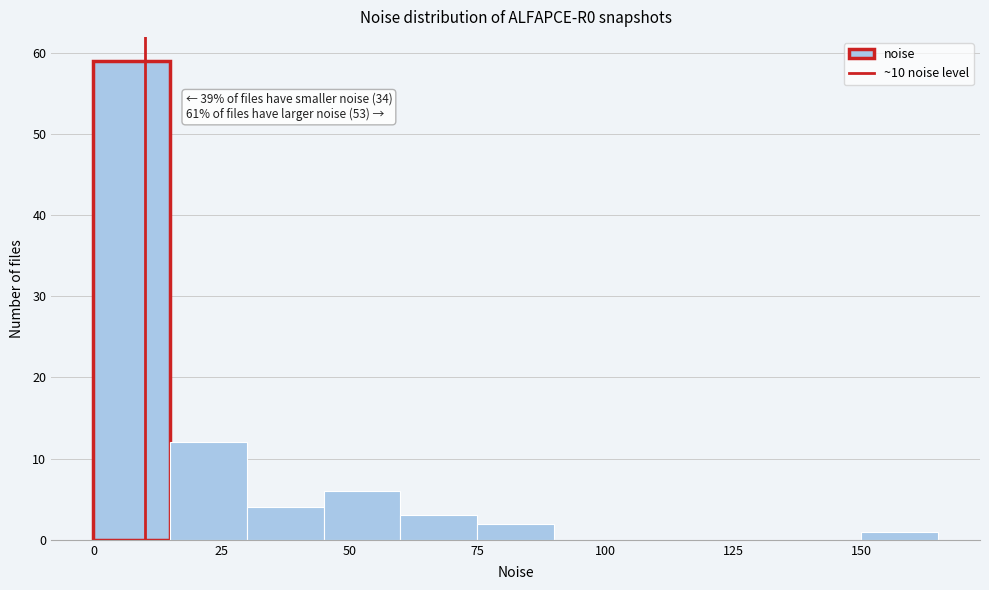

Read against the x-axis, roughly where is the centre of the tallest bar?

10